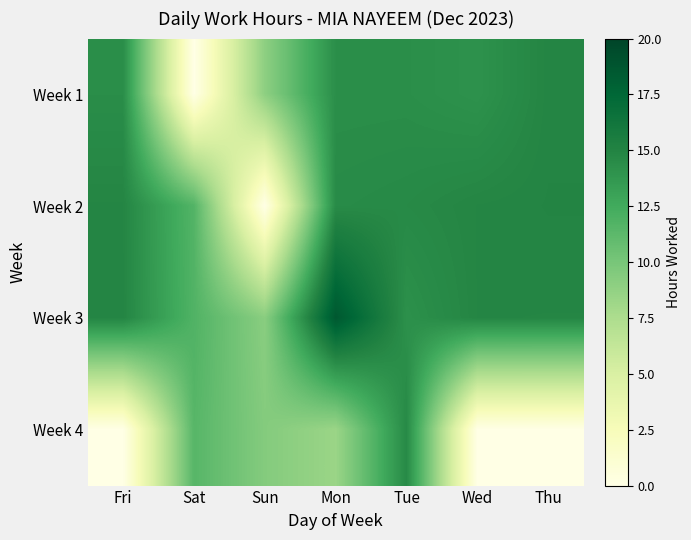

What is the difference between the highest and lowest values at Fri?

14.9